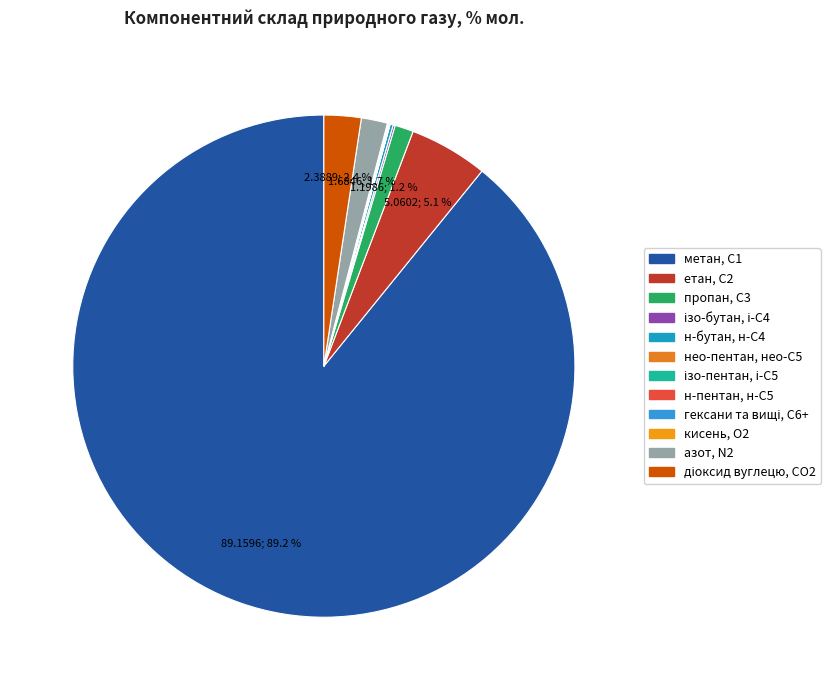

How many segments does this pie chart have?

12